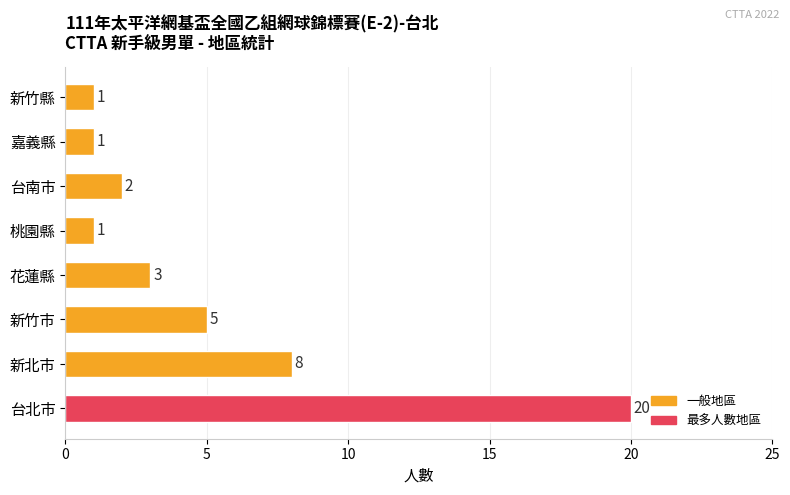

Between 新竹市 and 花蓮縣, which is larger?

新竹市